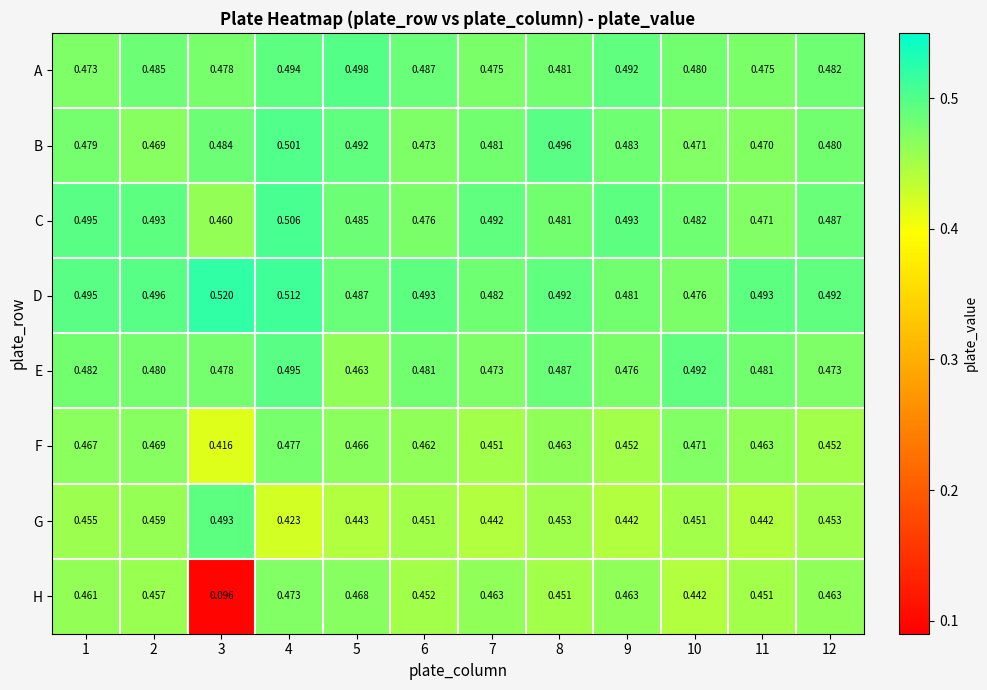

At which category is the sum across all series the highest?

4